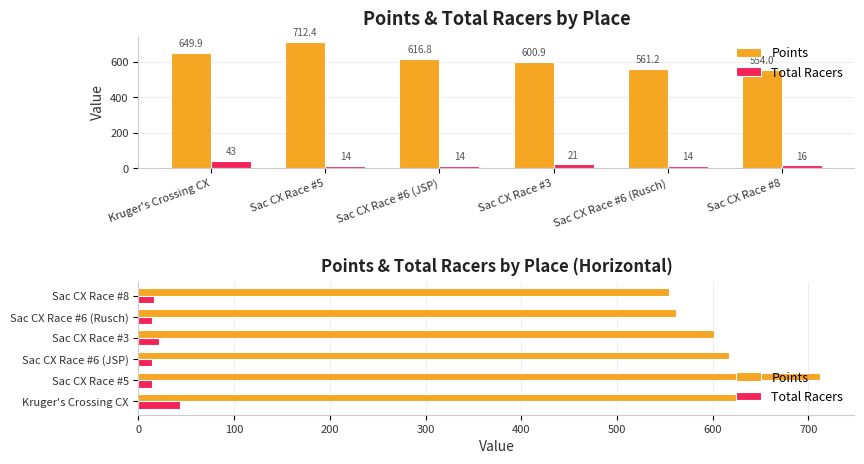

Between Sac CX Race #3 and Sac CX Race #8, which is larger?

Sac CX Race #3